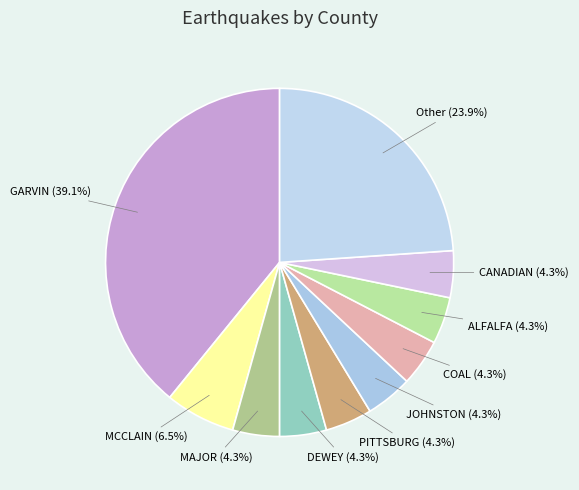

Which slice is the largest?

GARVIN